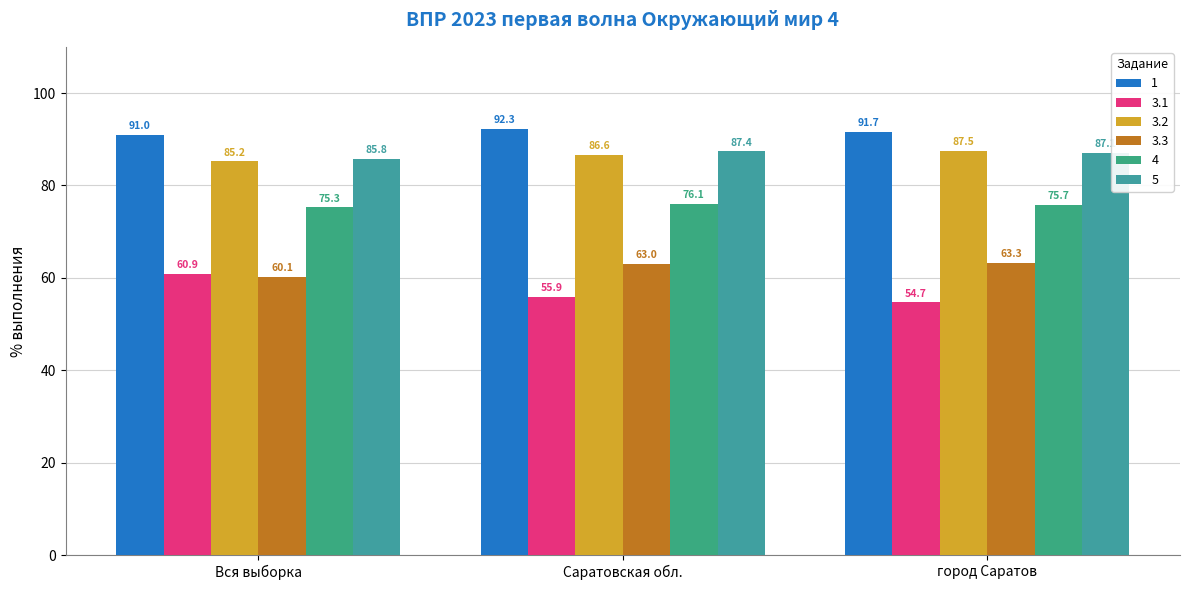

What is the label of the 2nd bar from the right?

Саратовская обл.